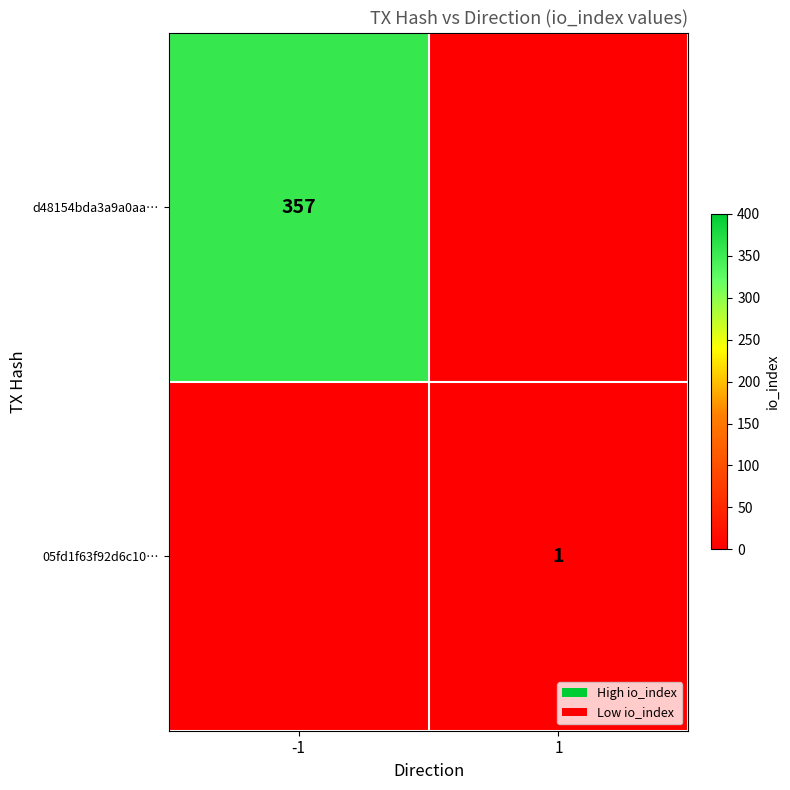

The value of 05fd1f63f92d6c10… at 1 is 2. True or false?

False